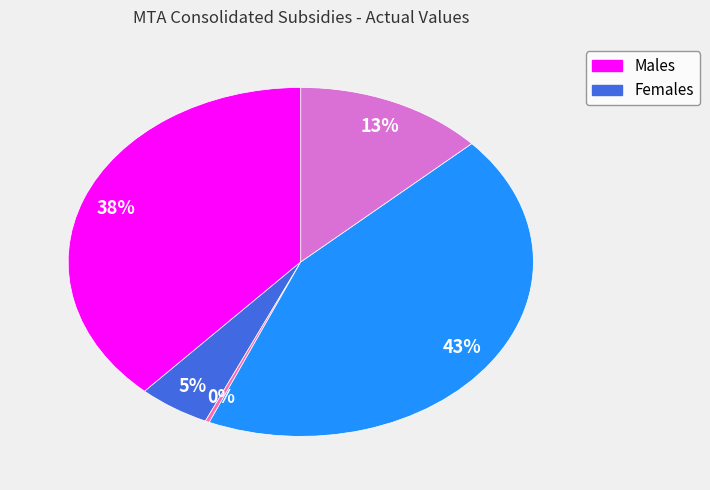

Is there a majority slice in this chart?

No